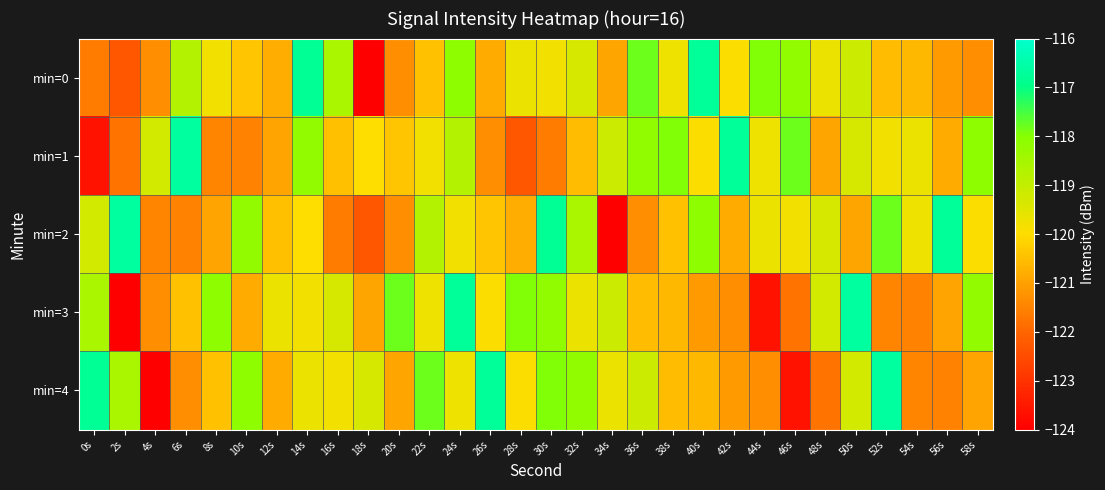

Reading right to left, transcribe all the data shown in this chart.

min=0: 58s=-121.3	56s=-121.1	54s=-120.6	52s=-120.5	50s=-119.1	48s=-119.7	46s=-118.2	44s=-117.9	42s=-120.0	40s=-116.7	38s=-119.7	36s=-117.8	34s=-120.9	32s=-119.3	30s=-119.8	28s=-119.7	26s=-120.8	24s=-118.1	22s=-120.5	20s=-121.3	18s=-124.0	16s=-118.6	14s=-116.8	12s=-120.8	10s=-120.4	8s=-119.8	6s=-118.7	4s=-121.3	2s=-122.3	0s=-121.6
min=1: 58s=-118.1	56s=-120.8	54s=-119.7	52s=-119.8	50s=-119.3	48s=-120.9	46s=-117.8	44s=-119.7	42s=-116.7	40s=-120.0	38s=-117.9	36s=-118.2	34s=-119.1	32s=-120.5	30s=-121.6	28s=-122.3	26s=-121.3	24s=-118.7	22s=-119.8	20s=-120.4	18s=-120.0	16s=-120.5	14s=-118.2	12s=-120.9	10s=-121.5	8s=-121.5	6s=-116.6	4s=-119.2	2s=-121.8	0s=-123.6
min=2: 58s=-120.0	56s=-116.7	54s=-119.7	52s=-117.8	50s=-120.9	48s=-119.3	46s=-119.8	44s=-119.7	42s=-120.8	40s=-118.1	38s=-120.5	36s=-121.3	34s=-124.0	32s=-118.6	30s=-116.8	28s=-120.8	26s=-120.4	24s=-119.8	22s=-118.7	20s=-121.3	18s=-122.3	16s=-121.6	14s=-120.0	12s=-120.5	10s=-118.2	8s=-120.9	6s=-121.5	4s=-121.5	2s=-116.6	0s=-119.2
min=3: 58s=-118.2	56s=-120.9	54s=-121.5	52s=-121.5	50s=-116.6	48s=-119.2	46s=-121.8	44s=-123.6	42s=-121.3	40s=-121.1	38s=-120.6	36s=-120.5	34s=-119.1	32s=-119.7	30s=-118.2	28s=-117.9	26s=-120.0	24s=-116.7	22s=-119.7	20s=-117.8	18s=-120.9	16s=-119.3	14s=-119.8	12s=-119.7	10s=-120.8	8s=-118.1	6s=-120.5	4s=-121.3	2s=-124.0	0s=-118.6
min=4: 58s=-120.9	56s=-121.5	54s=-121.5	52s=-116.6	50s=-119.2	48s=-121.8	46s=-123.6	44s=-121.3	42s=-121.1	40s=-120.6	38s=-120.5	36s=-119.1	34s=-119.7	32s=-118.2	30s=-117.9	28s=-120.0	26s=-116.7	24s=-119.7	22s=-117.8	20s=-120.9	18s=-119.3	16s=-119.8	14s=-119.7	12s=-120.8	10s=-118.1	8s=-120.5	6s=-121.3	4s=-124.0	2s=-118.6	0s=-116.8